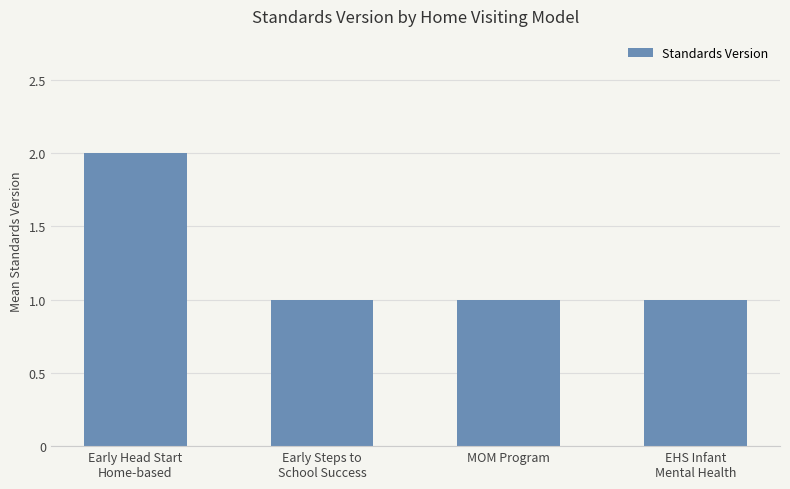

How many bars are there in total?

4